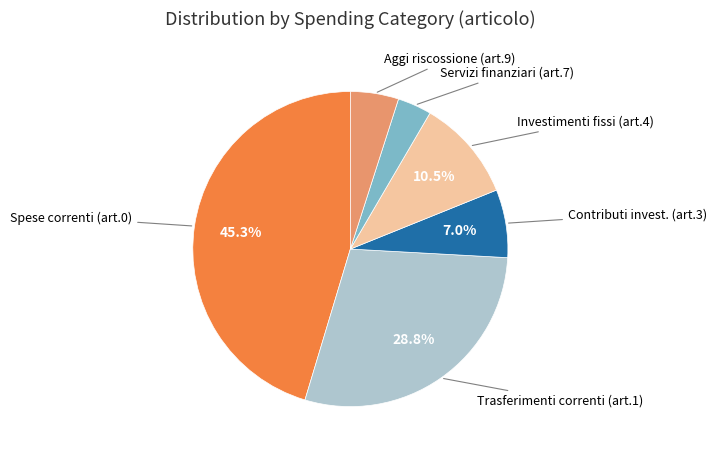

Is there a majority slice in this chart?

No